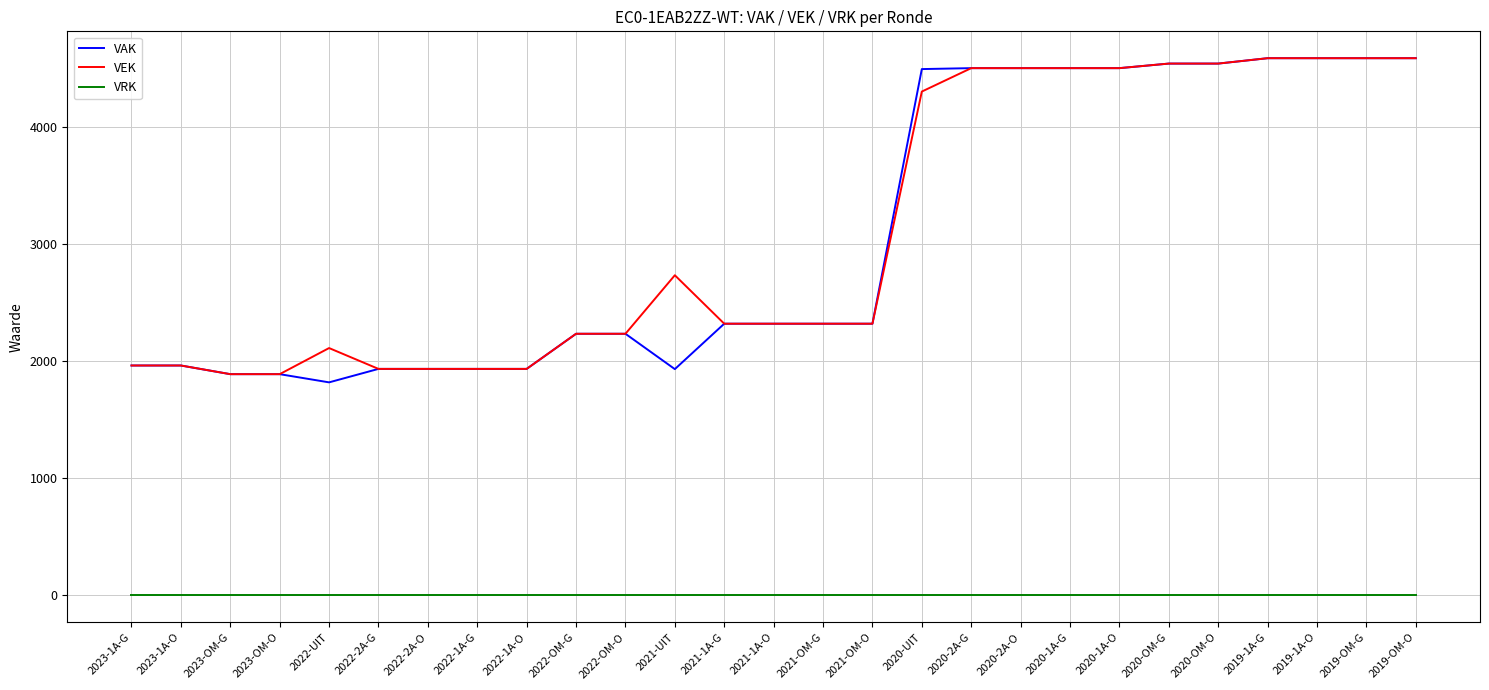

Is the value of VEK at 2019-OM-G greater than the value of VAK at 2022-UIT?

Yes